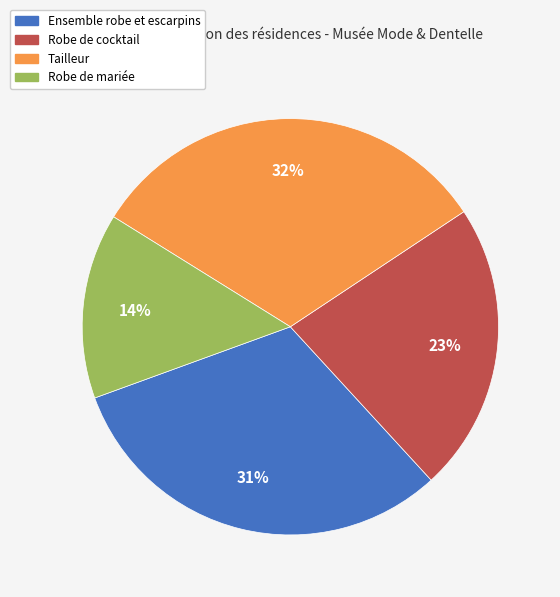

Which has a higher value, Tailleur or Robe de mariée?

Tailleur